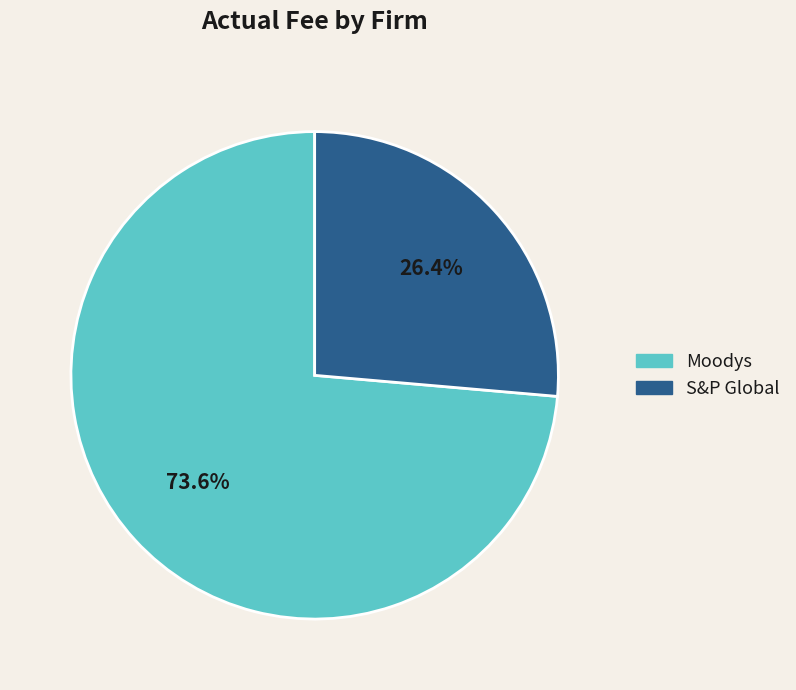

To the nearest percent, what is the average slice percentage?

50%